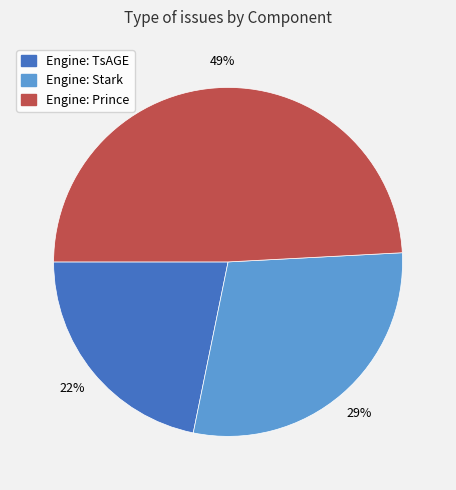

To the nearest percent, what is the average slice percentage?

33%